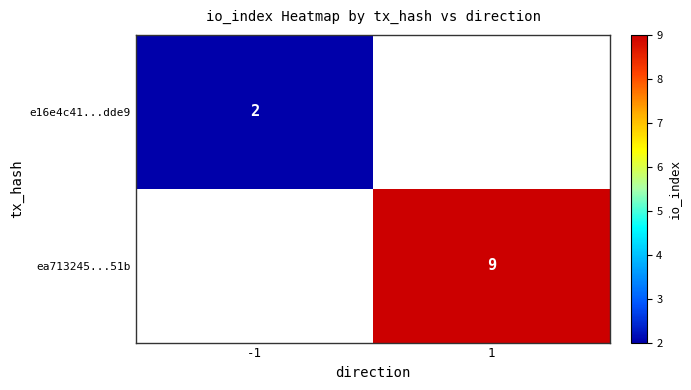

Is it true that ea713245...51b equals 4 at 1?

False